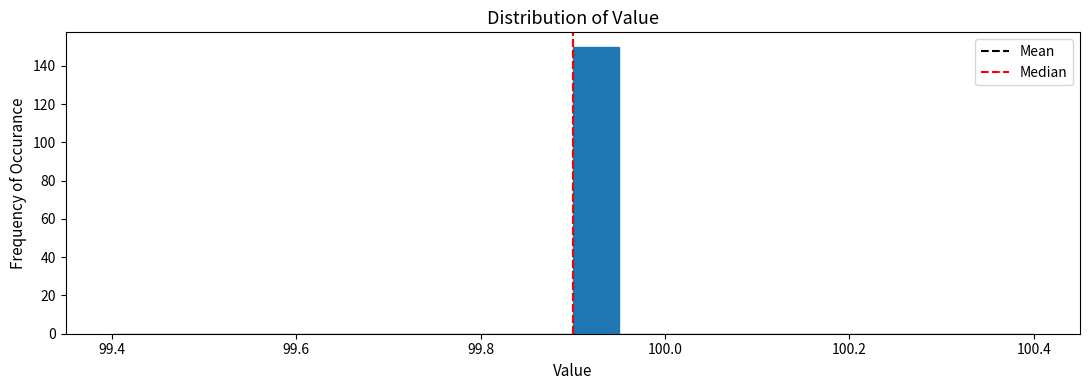

Around what value on the x-axis is the tallest bar? Give the approximate position of its centre, as read against the axis.

99.92